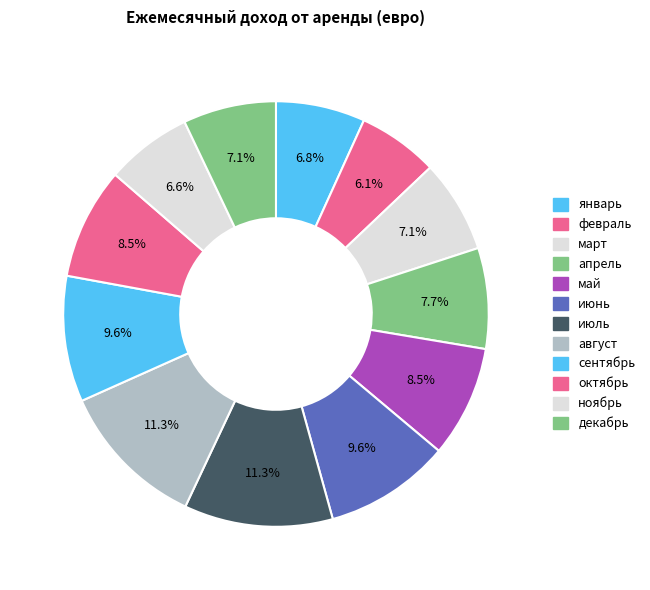

To the nearest percent, what is the difference between the largest and smallest slice percentages?

5%